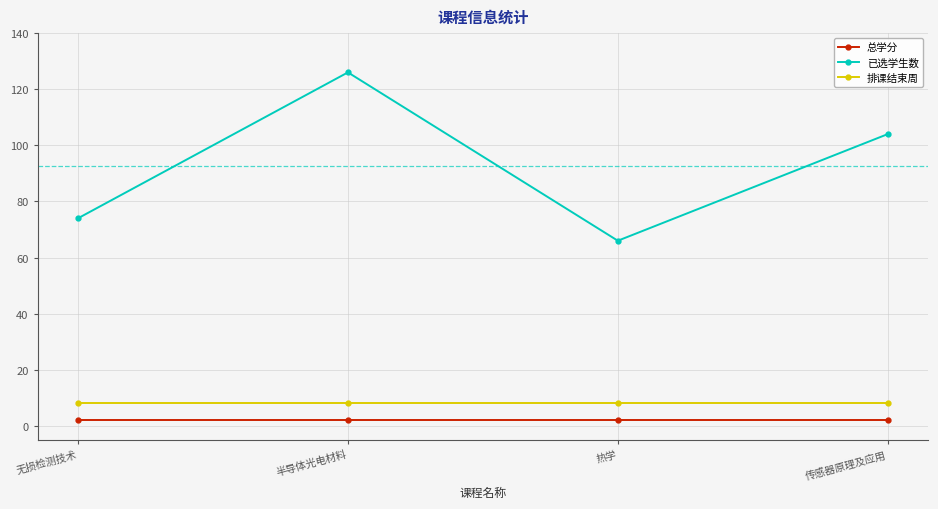

True or false: 排课结束周 and 总学分 intersect in this chart.

False